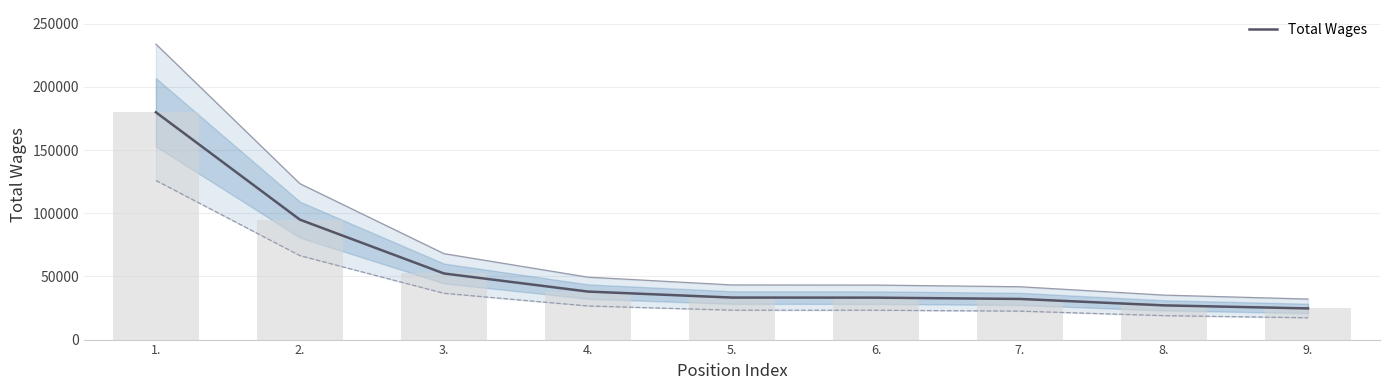

What is the smallest value displayed?

24669